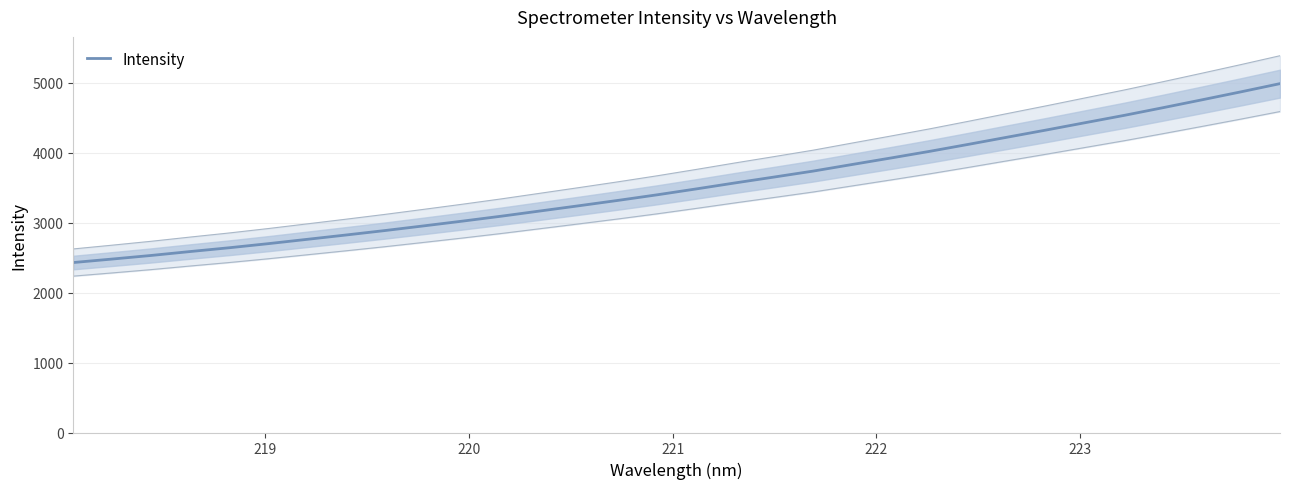

What is the maximum value for Intensity?

4990.8